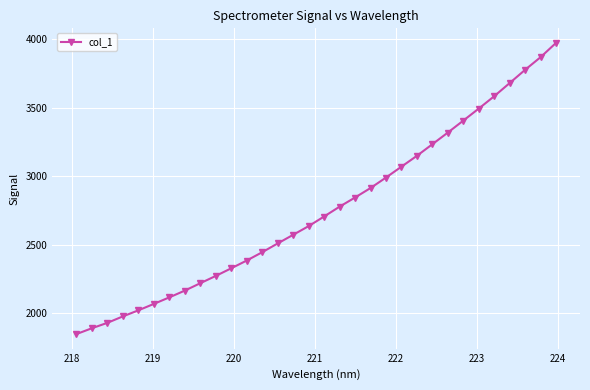

How many categories are shown in the chart?

32